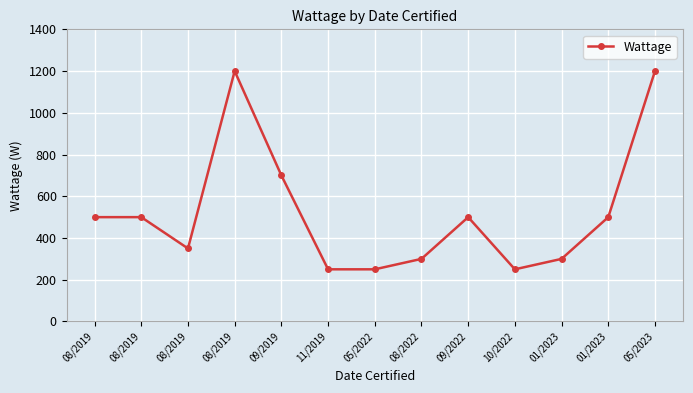

How many data points does each series have?

13